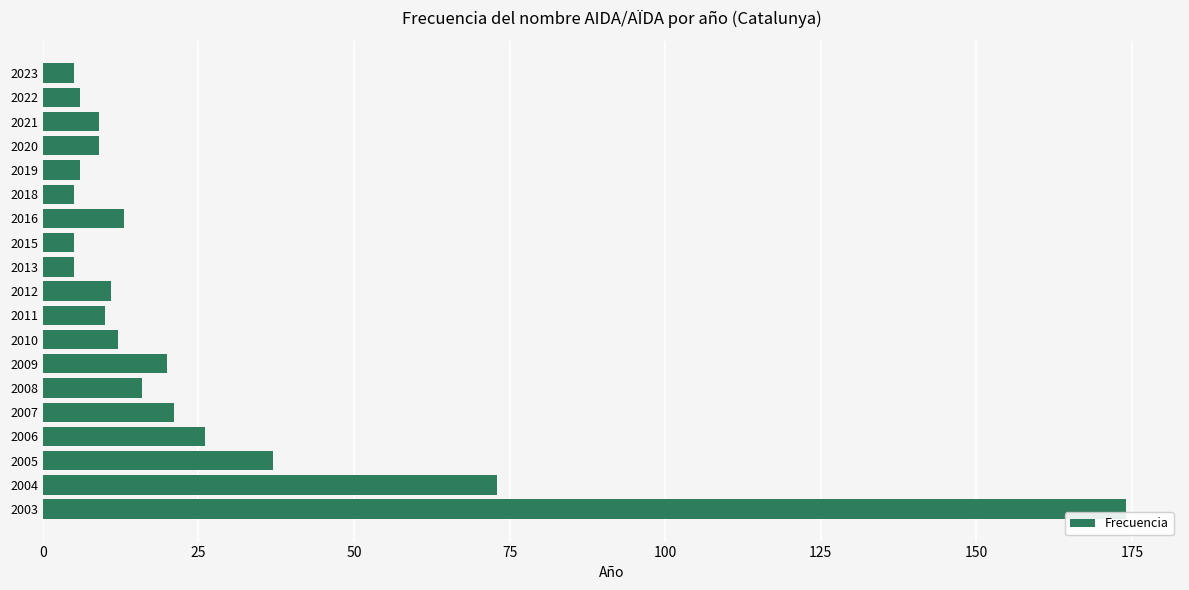

How many series are shown in this chart?

1